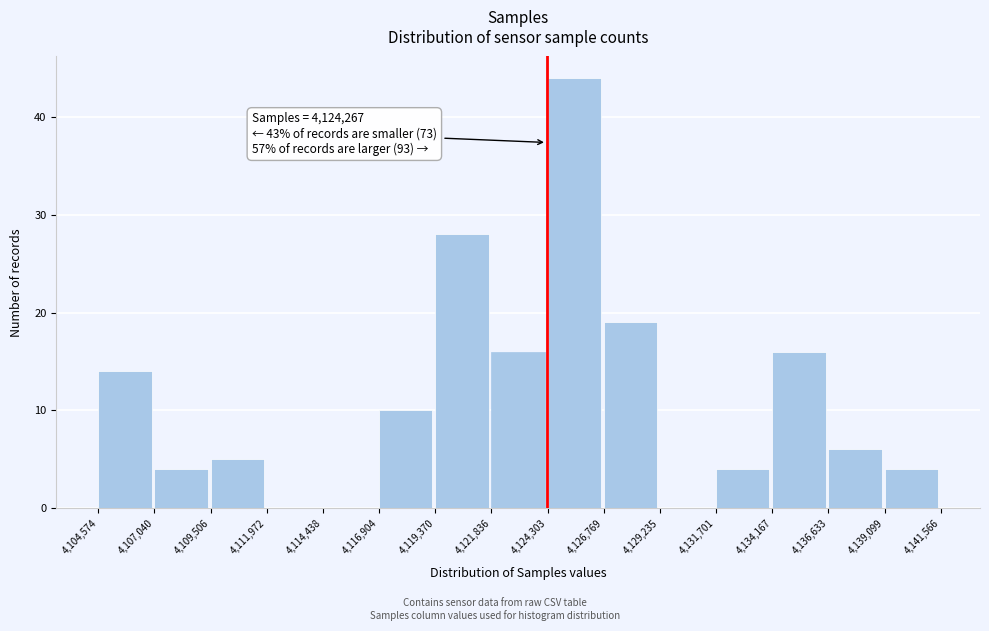

Over which range of the x-axis is the bar tallest?

4,124,303 to 4,126,769